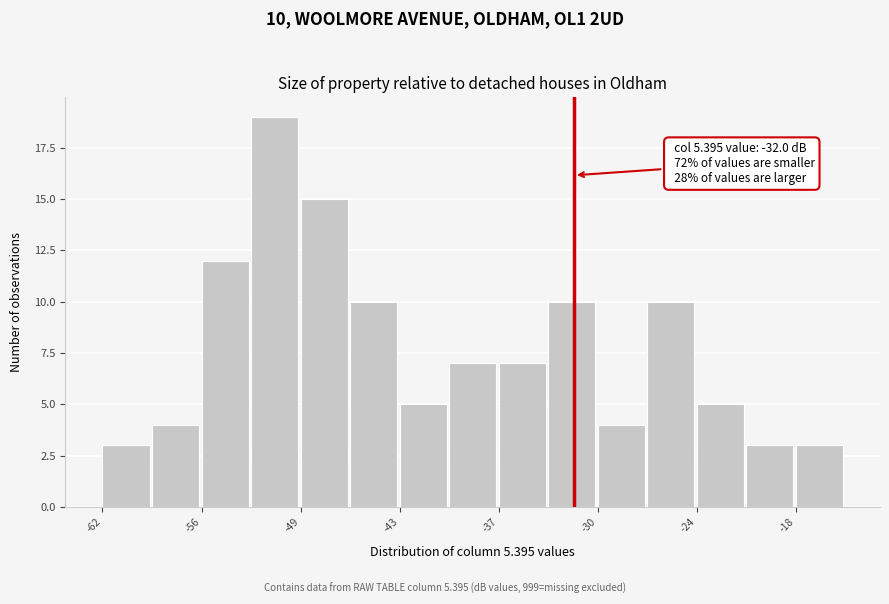

Read against the x-axis, roughly where is the centre of the tallest bar?

-51